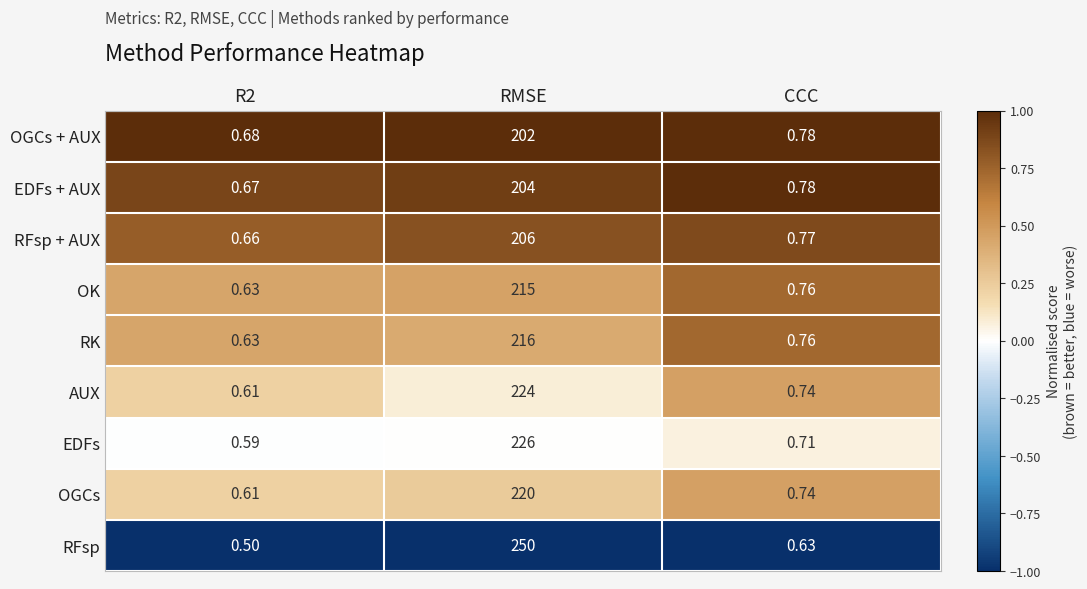

At which category is the sum across all series the highest?

RMSE